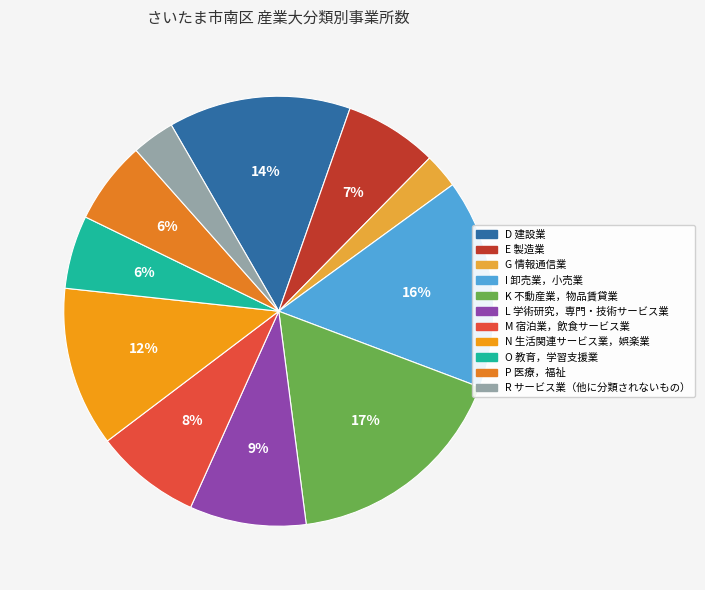

To the nearest percent, what portion does L 学術研究，専門・技術サービス業 represent?

9%